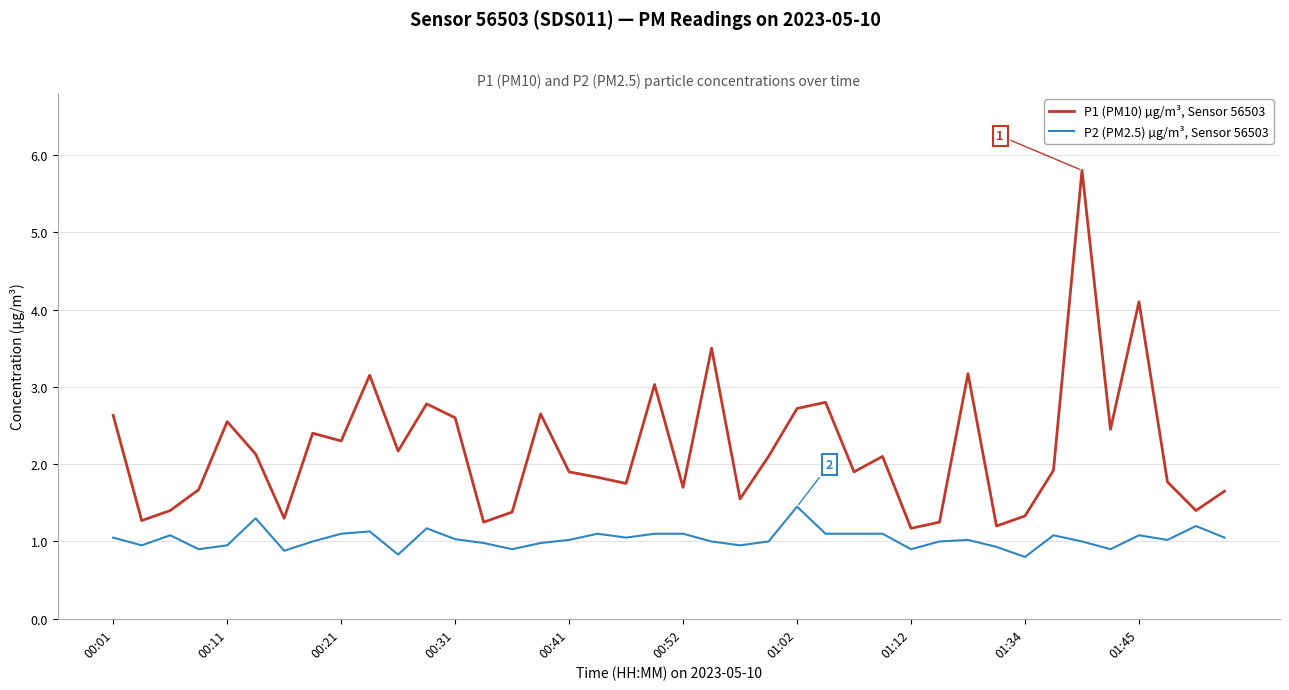

What is the minimum value for P1 (PM10) µg/m³, Sensor 56503?

1.2